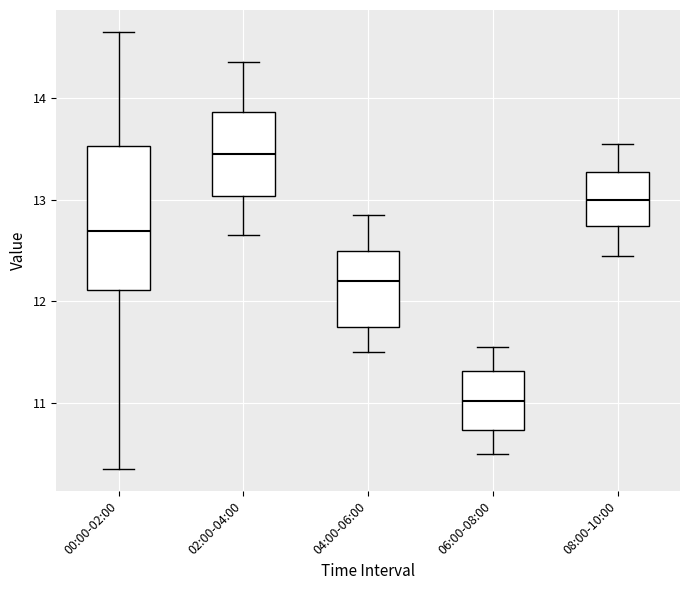

Which box's median line is the lowest?

06:00-08:00